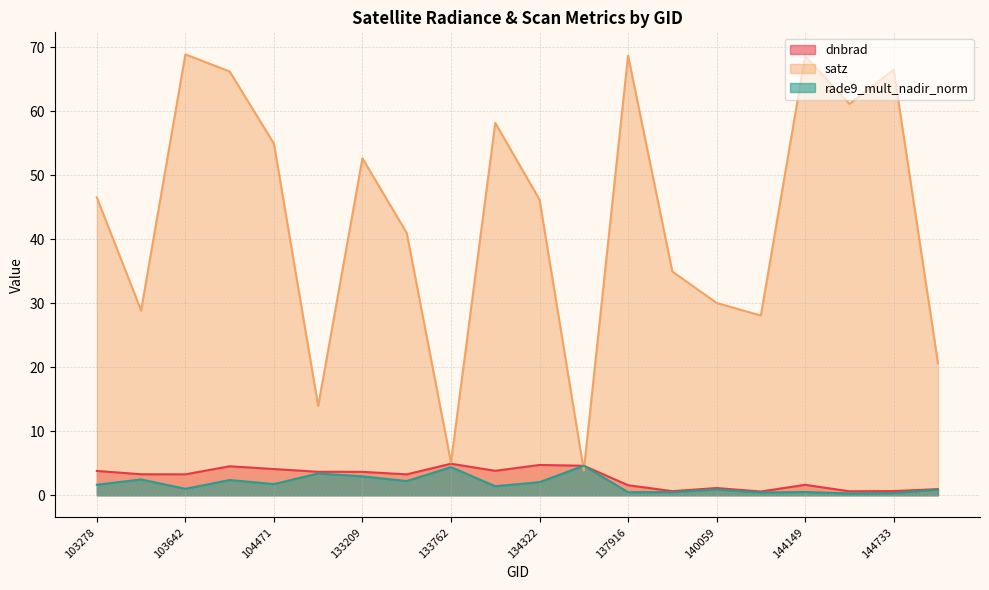

What is the spread (max minus min) of values at 133404?

38.8